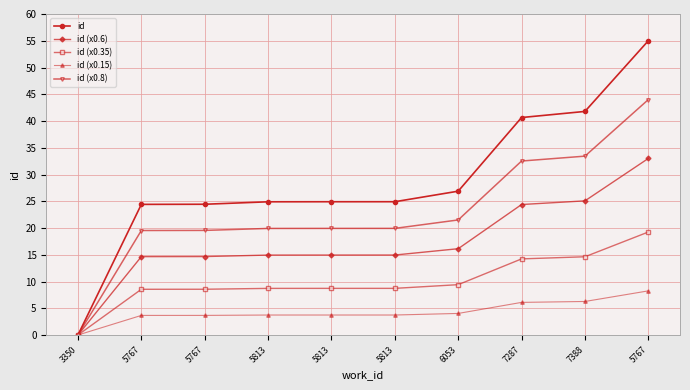

Does the chart have visible grid lines?

Yes